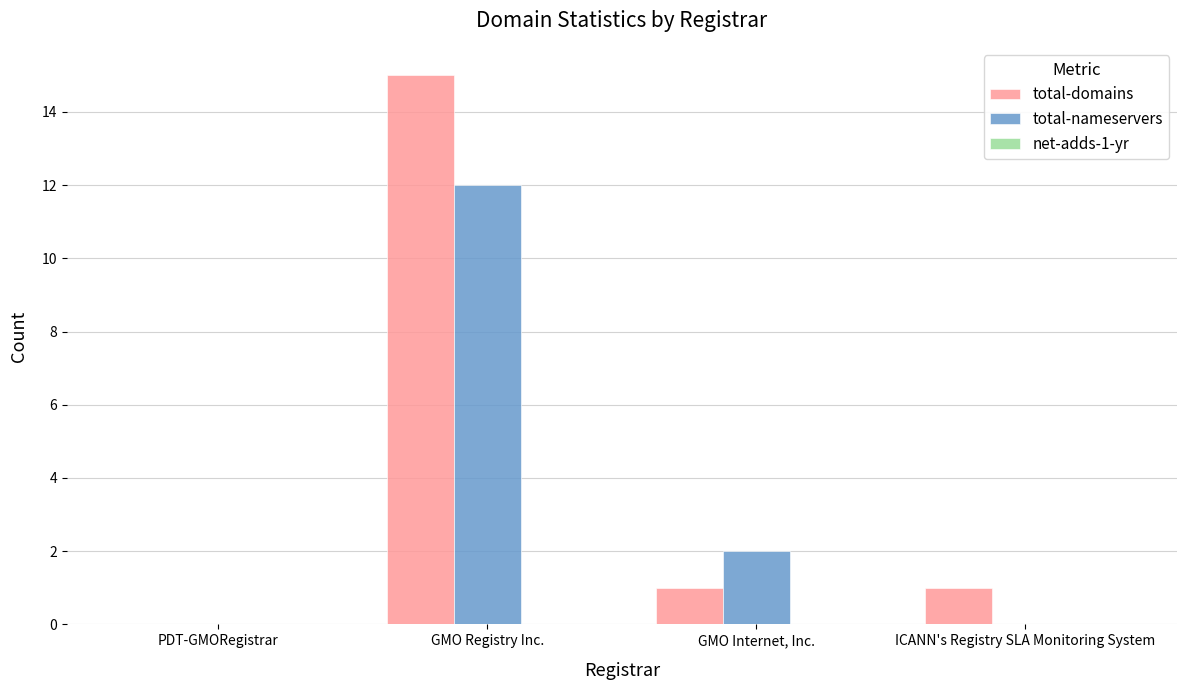

How many series are shown in this chart?

2